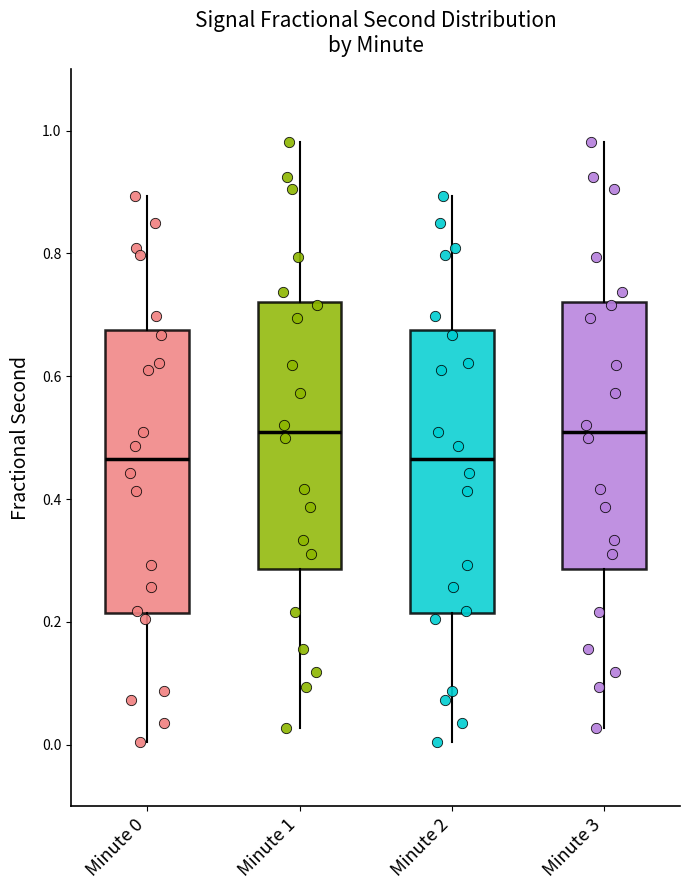

Reading left to right, read every box against the y-axis: the position of its median line, the range the box covers, and the ends of its whiskers. The values are not printed on the chart, so give them approximately, as read against the axis.

Minute 0: median 0.46, box 0.22 to 0.68, whiskers 0.00 to 0.90
Minute 1: median 0.50, box 0.28 to 0.72, whiskers 0.02 to 0.98
Minute 2: median 0.46, box 0.22 to 0.68, whiskers 0.00 to 0.90
Minute 3: median 0.50, box 0.28 to 0.72, whiskers 0.02 to 0.98